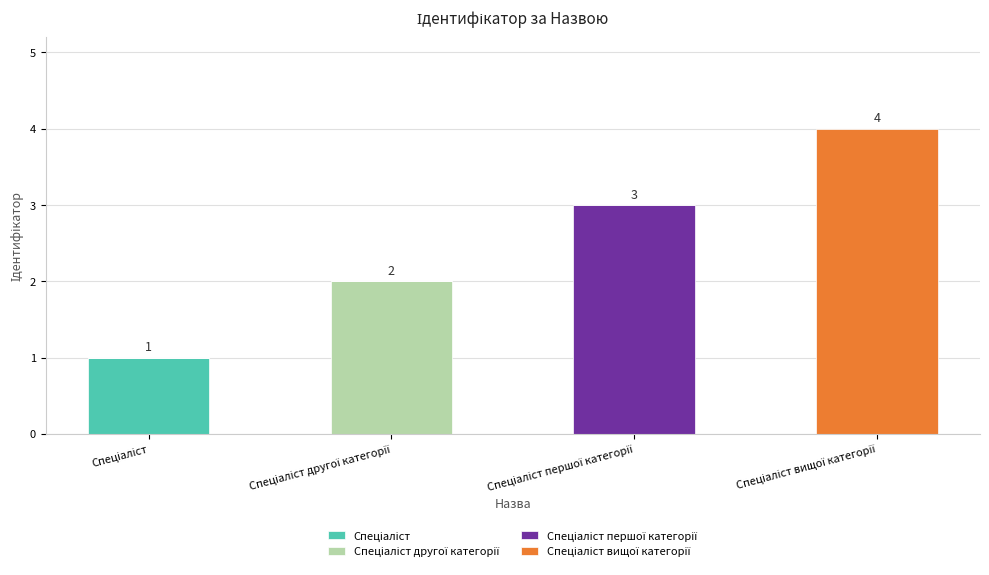

At how many categories does at least one series exceed 3?

1